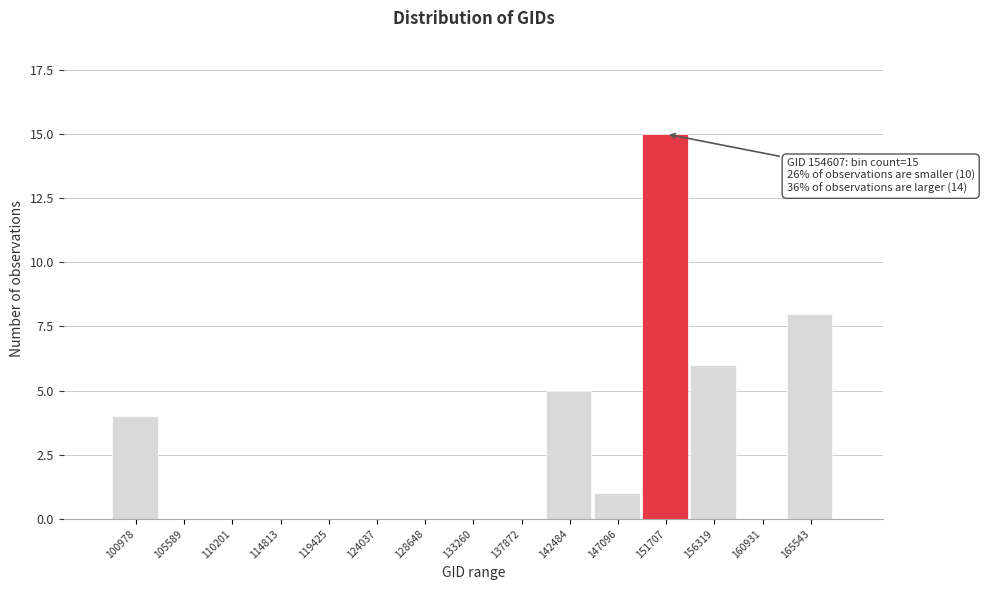

Reading right to left, extract all data points from this chart.

165543=8	160931=0	156319=6	151707=15	147096=1	142484=5	137872=0	133260=0	128648=0	124037=0	119425=0	114813=0	110201=0	105589=0	100978=4